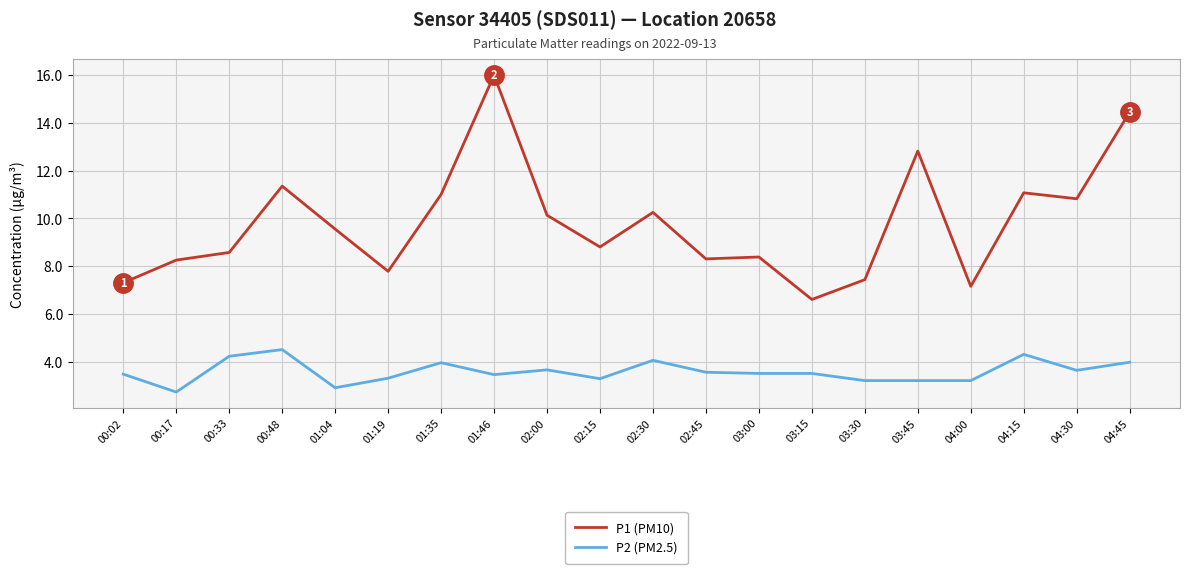

What is the total value across all series at 03:15?

10.1